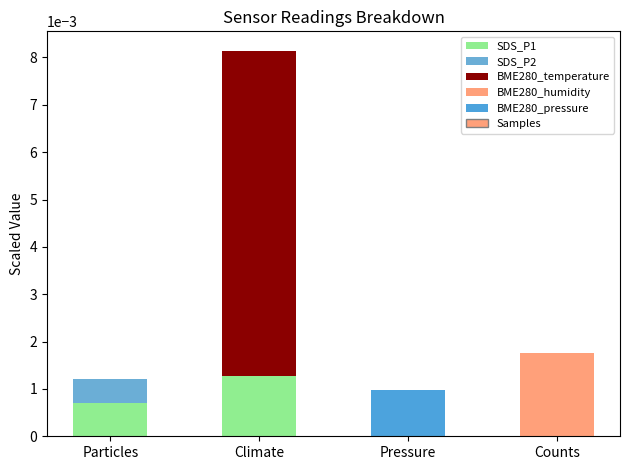

At which category is the sum across all series the highest?

Climate